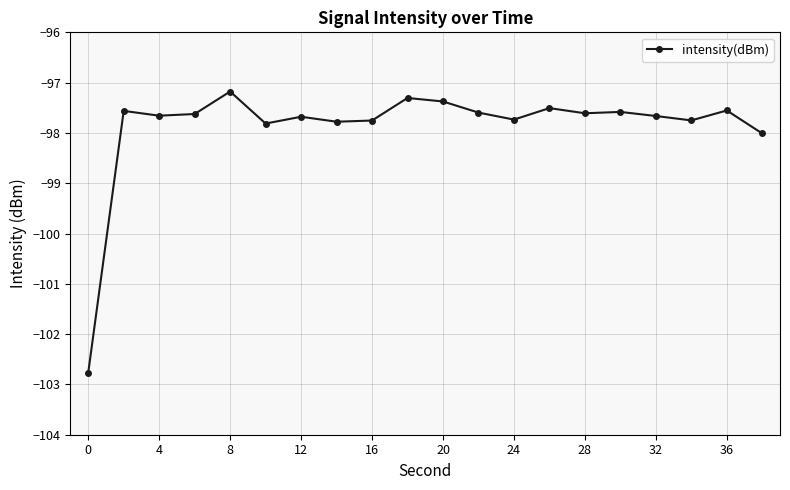

What is the sum of all values?

-1957.5